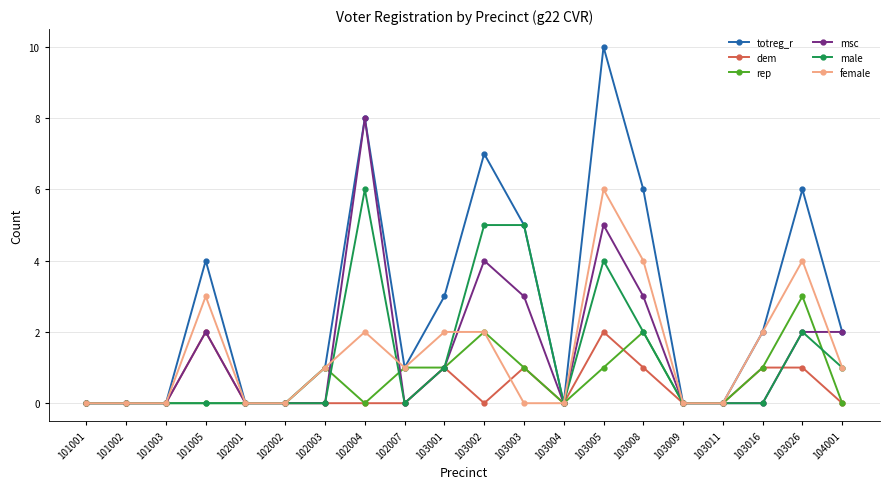

What is the sum of all totreg_r values?

55